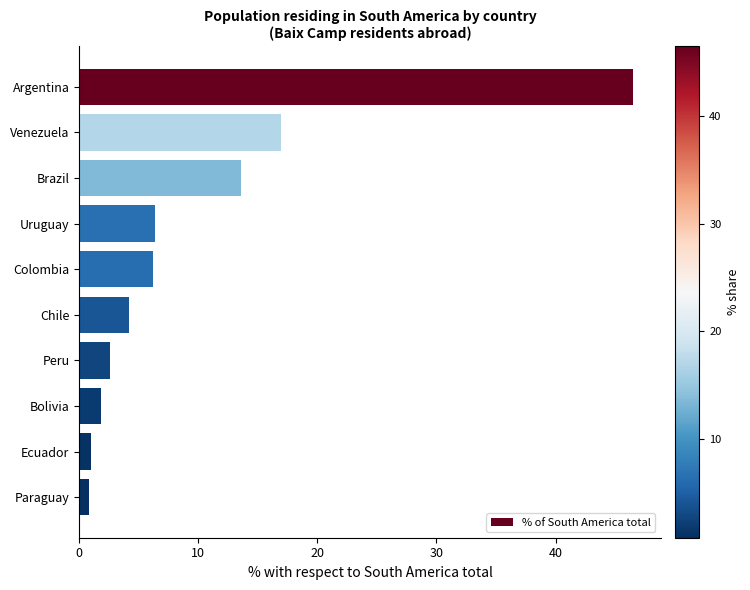

What is the difference between the maximum and minimum values?

45.7